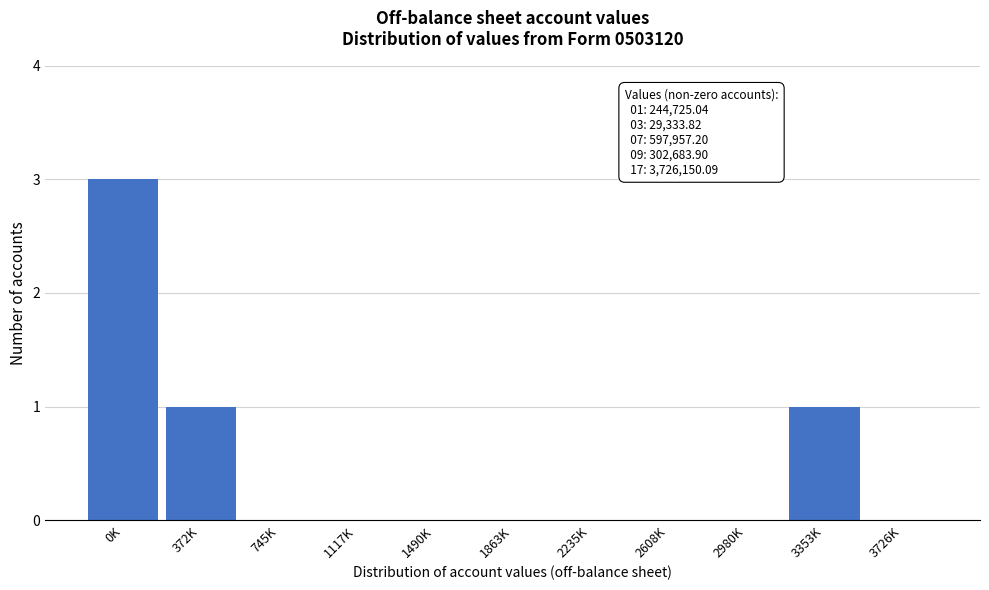

Reading left to right, extract all data points from this chart.

0K=3	372K=1	745K=0	1117K=0	1490K=0	1863K=0	2235K=0	2608K=0	2980K=0	3353K=1	3726K=0